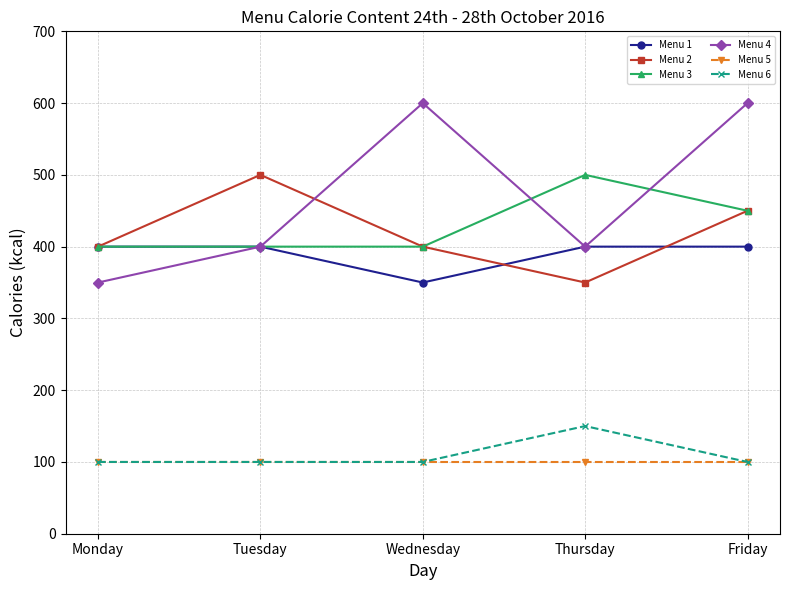

The Menu 6 series shows 72 at Thursday. True or false?

False